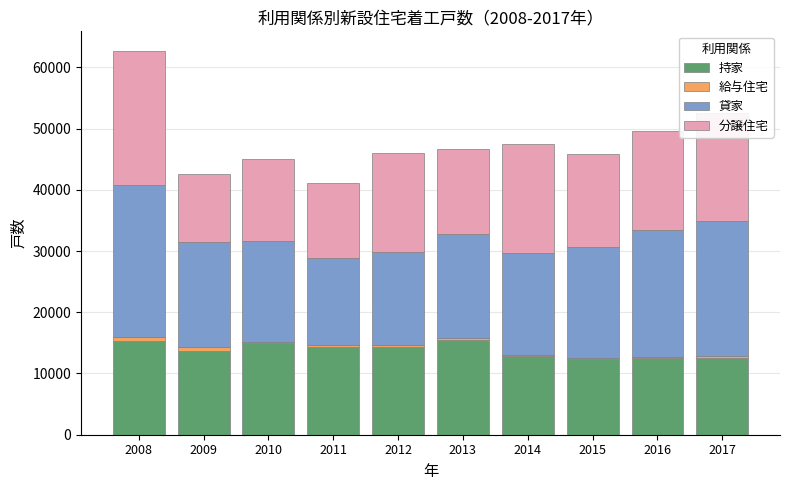

The value of 持家 at 2013 is 26554. True or false?

False